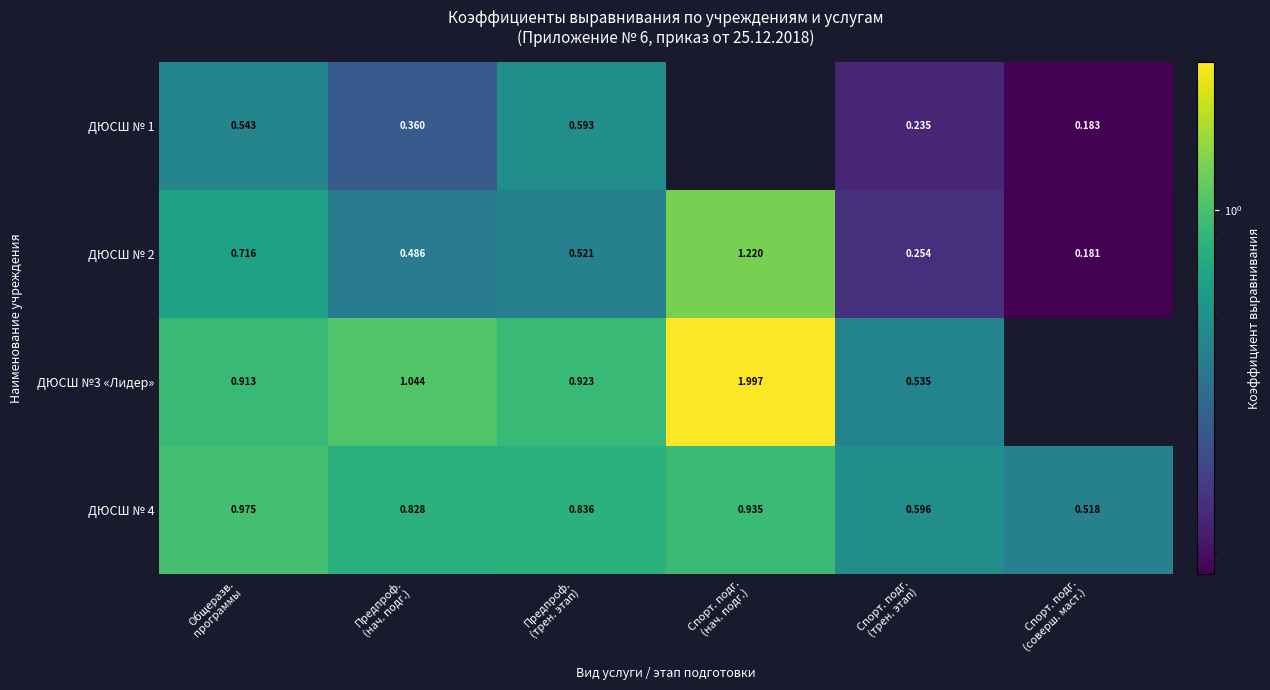

Which series has the widest spread of values?

ДЮСШ №3 «Лидер»